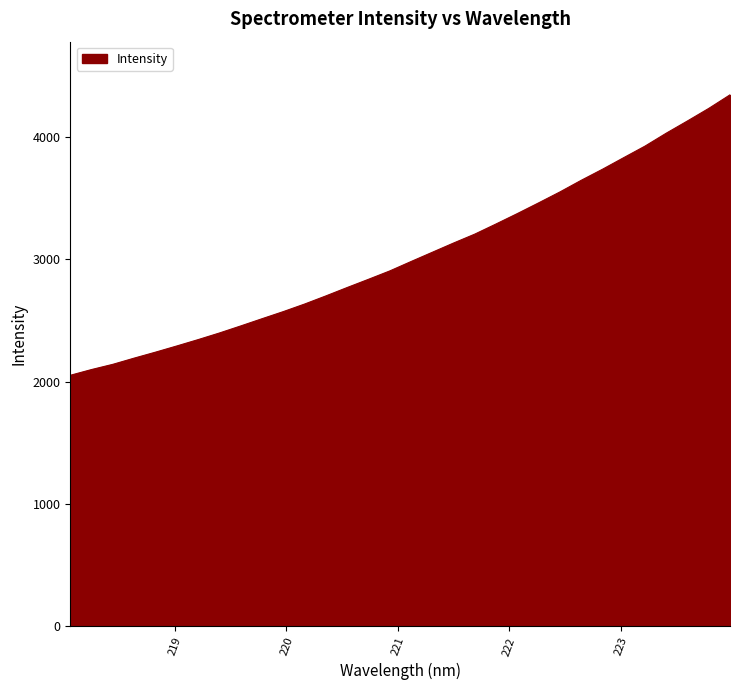

What is the minimum value shown in the chart?

2051.0